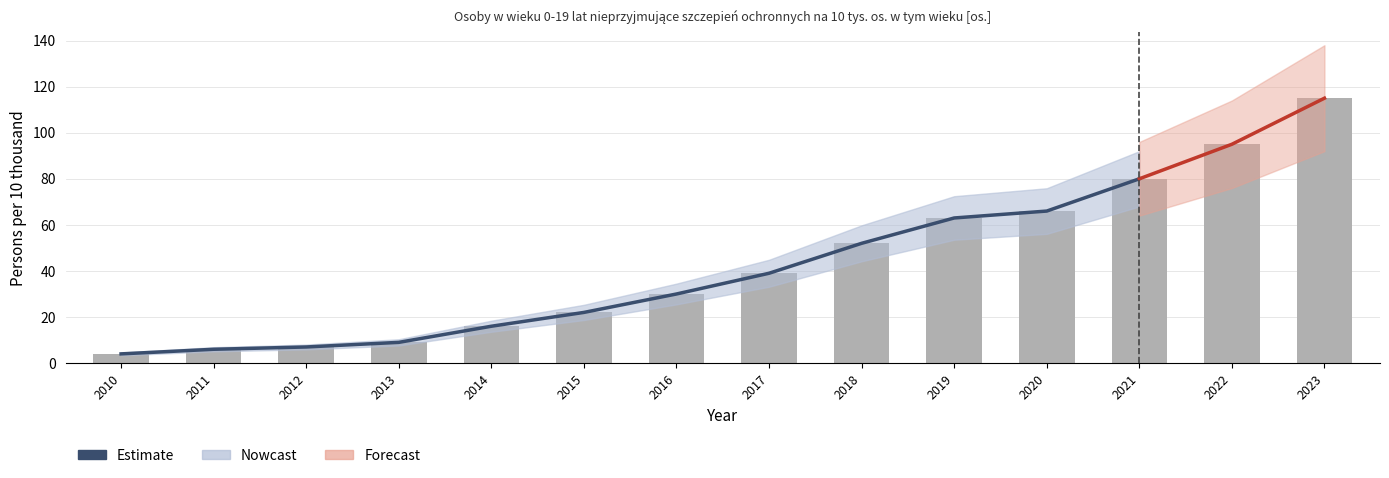

Where does the data first go above 39?

2018